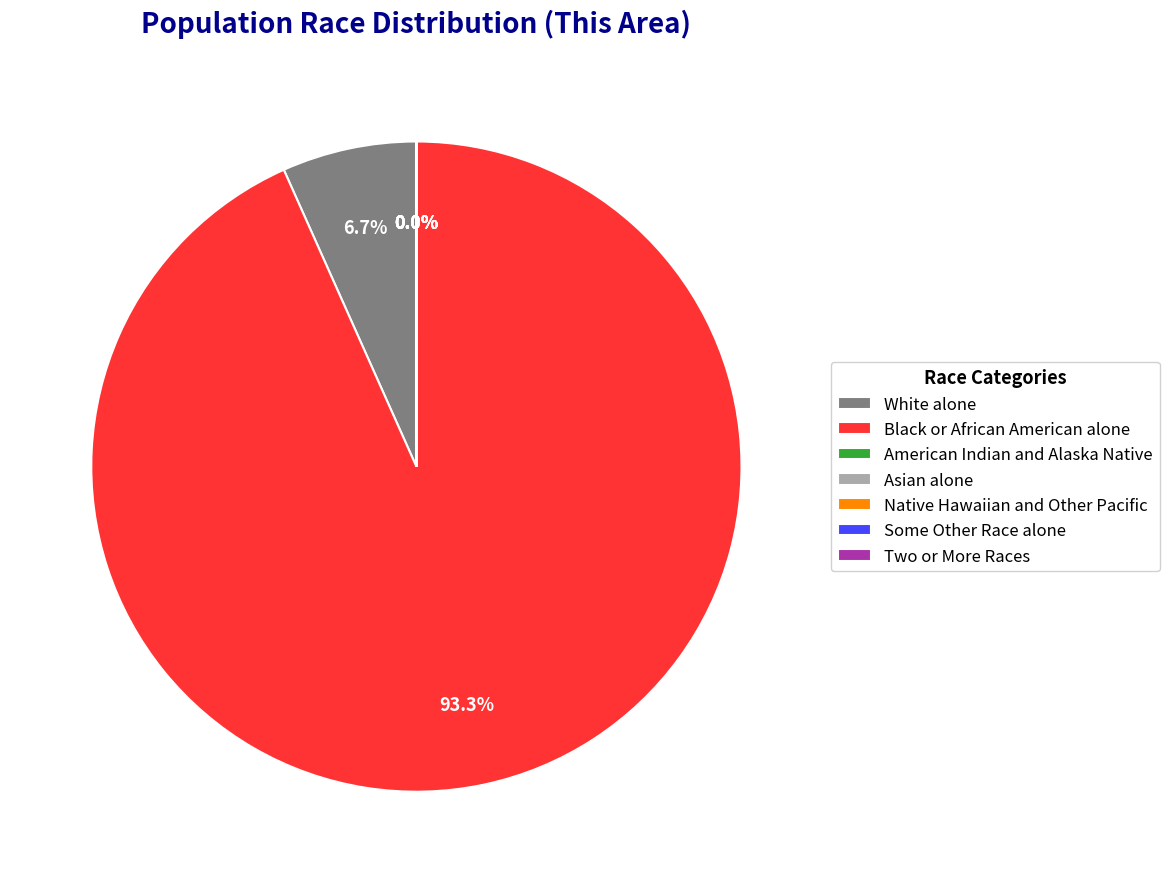

What is the majority slice?

Black or African American alone